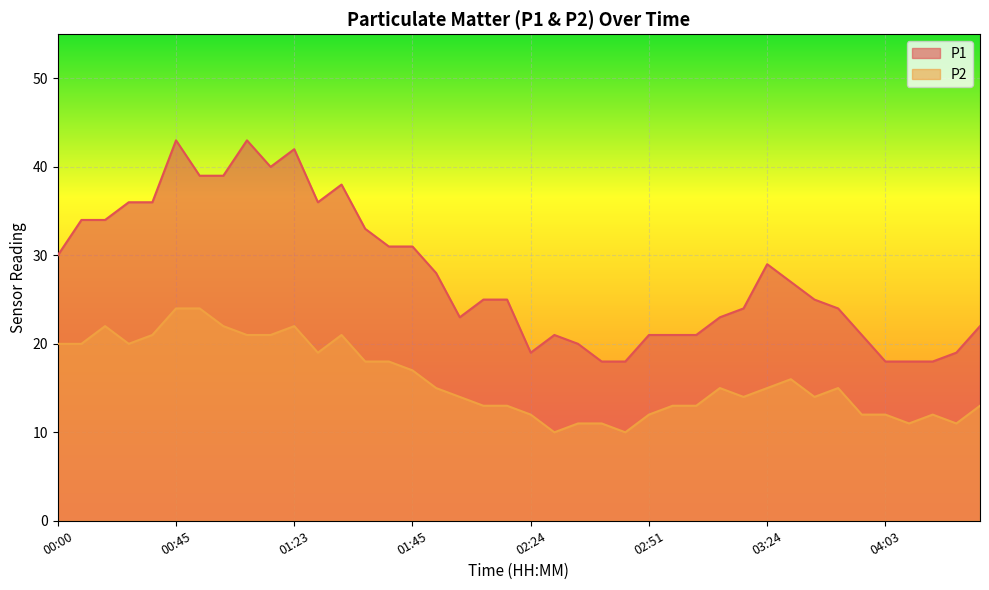

What is the difference between the highest and lowest values at 02:51?

9